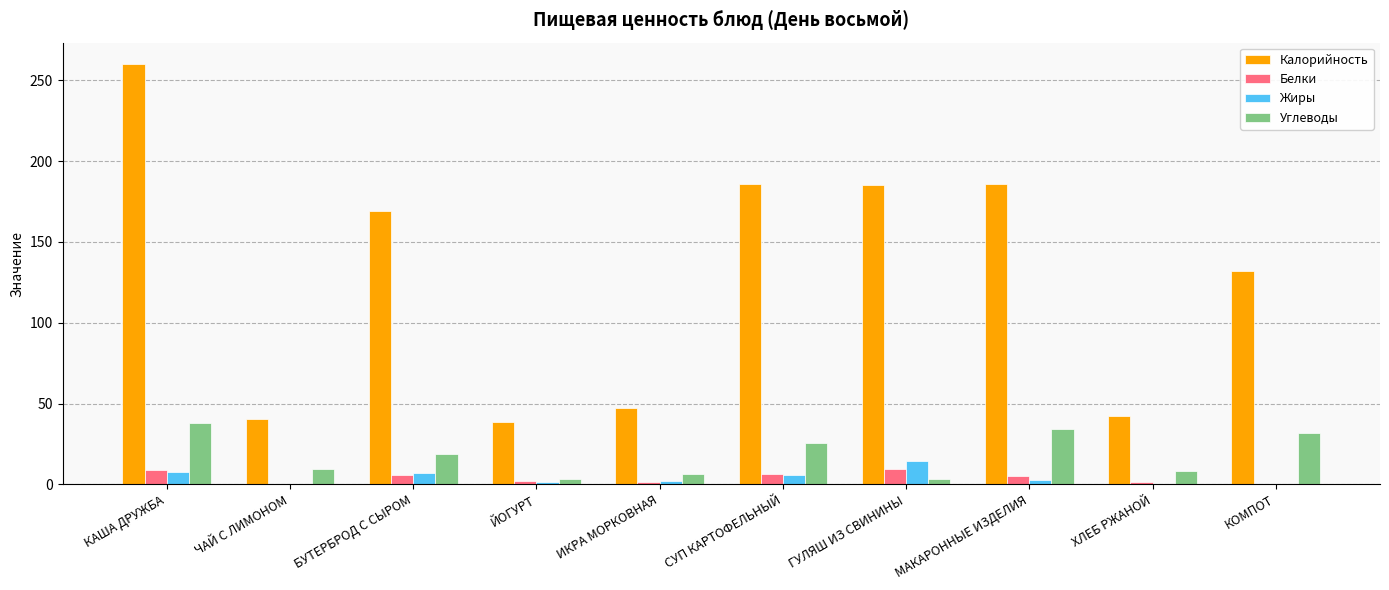

What is the total value across all series at СУП КАРТОФЕЛЬНЫЙ?

224.0